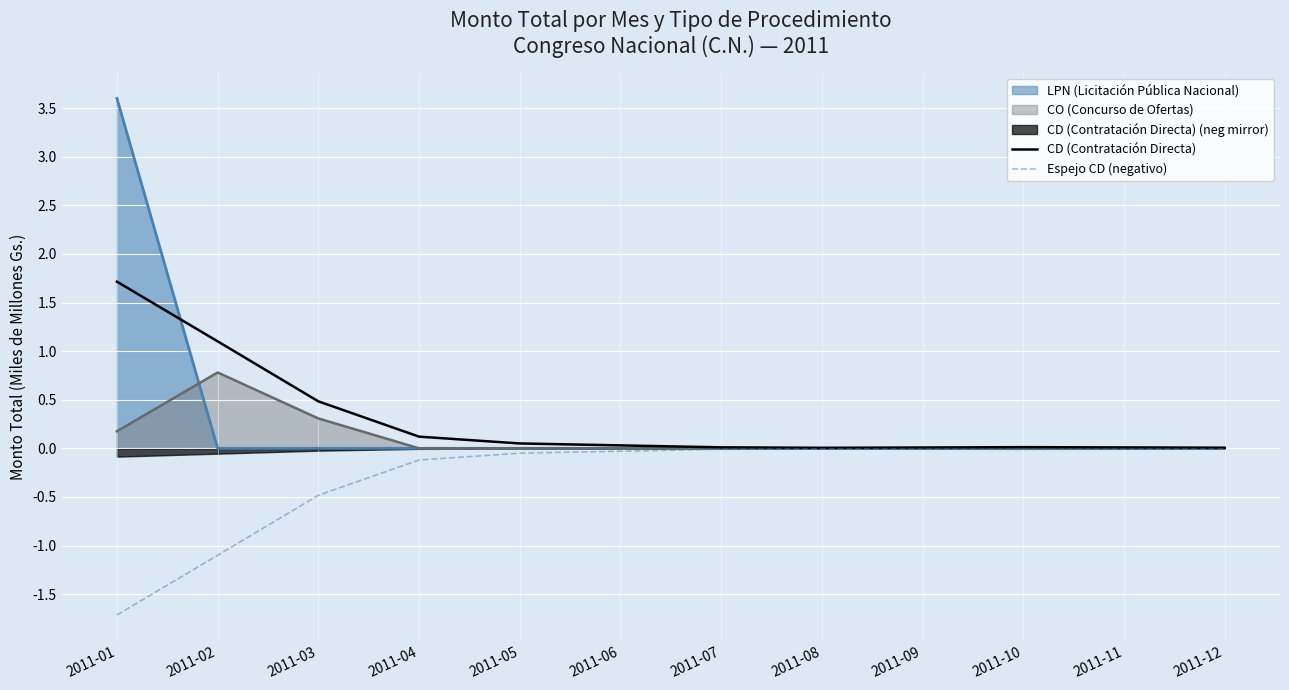

True or false: CD (Contratación Directa) and Espejo CD (negativo) intersect in this chart.

False